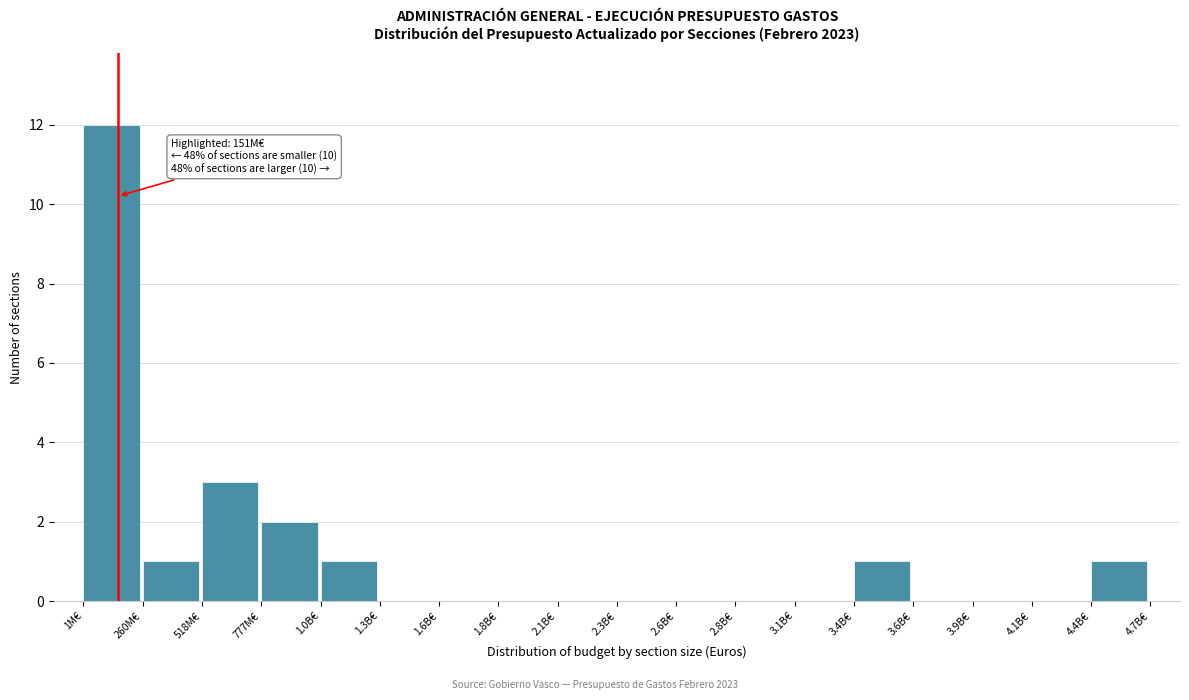

Reading left to right, extract all data points from this chart.

1M€=12	260M€=1	518M€=3	777M€=2	1.0B€=1	1.3B€=0	1.6B€=0	1.8B€=0	2.1B€=0	2.3B€=0	2.6B€=0	2.8B€=0	3.1B€=0	3.4B€=1	3.6B€=0	3.9B€=0	4.1B€=0	4.4B€=1